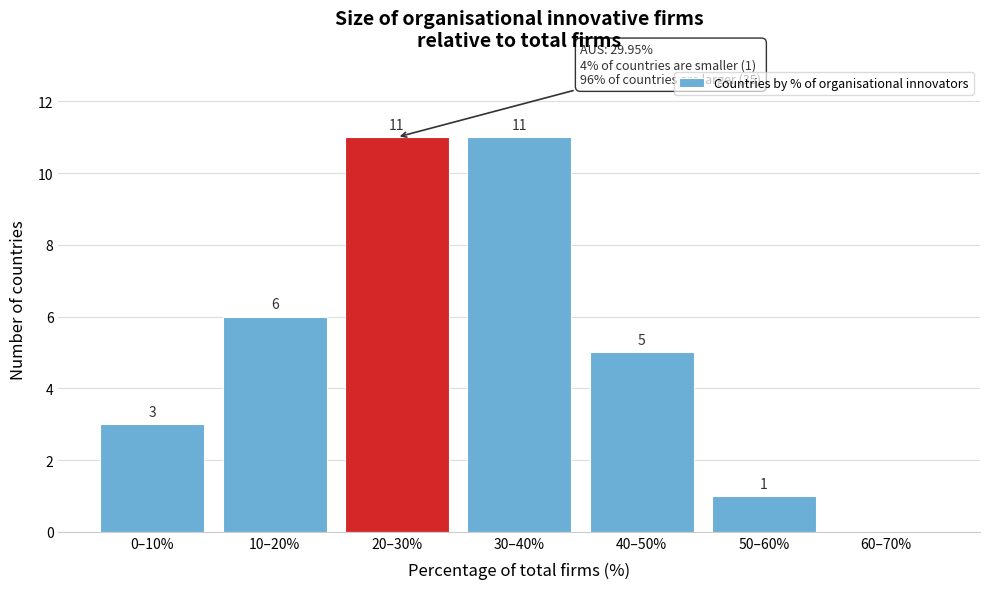

Reading right to left, transcribe all the data shown in this chart.

60–70%=0	50–60%=1	40–50%=5	30–40%=11	20–30%=11	10–20%=6	0–10%=3